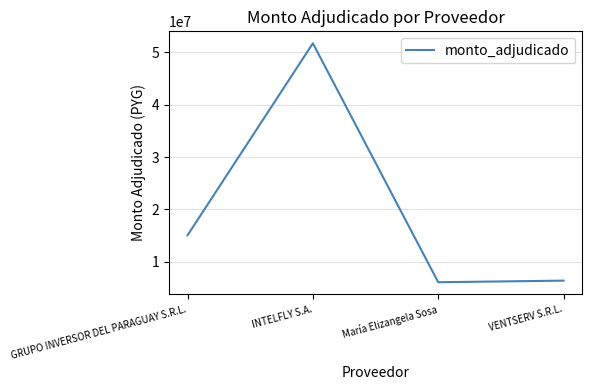

How many categories are shown in the chart?

4